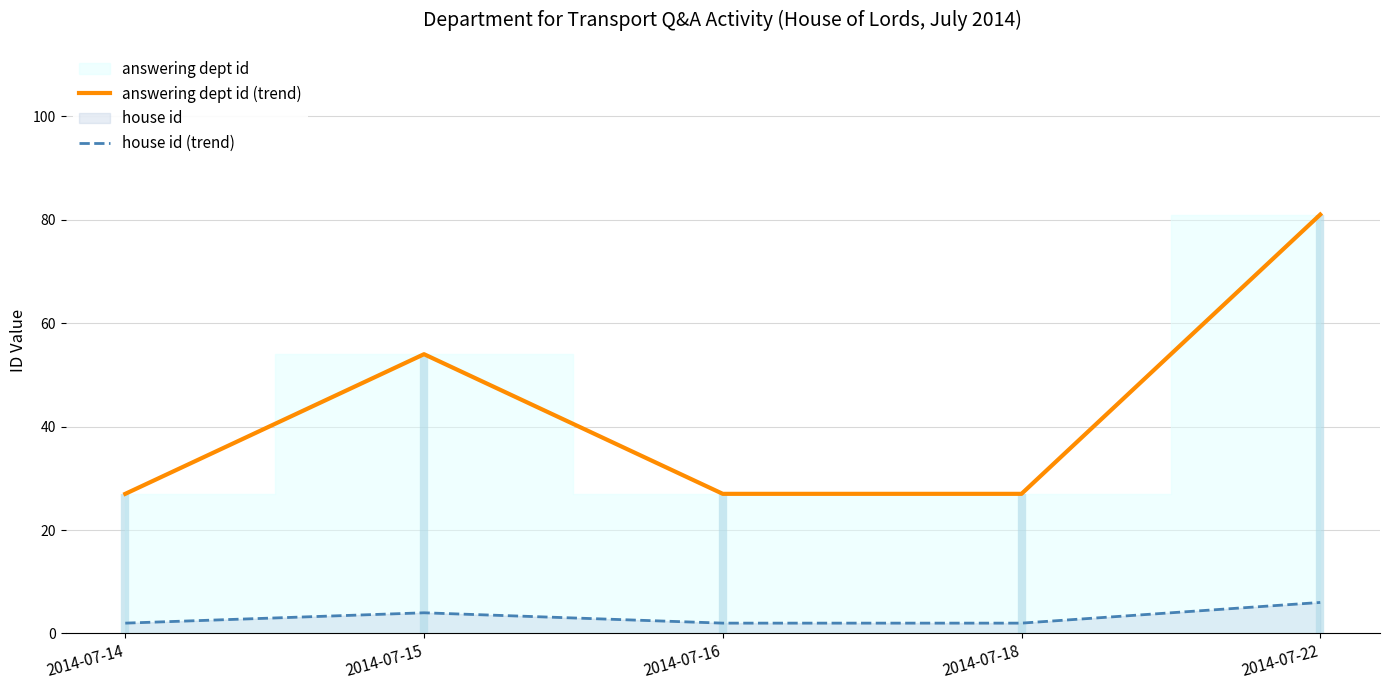

Which series has the widest spread of values?

answering dept id (trend)